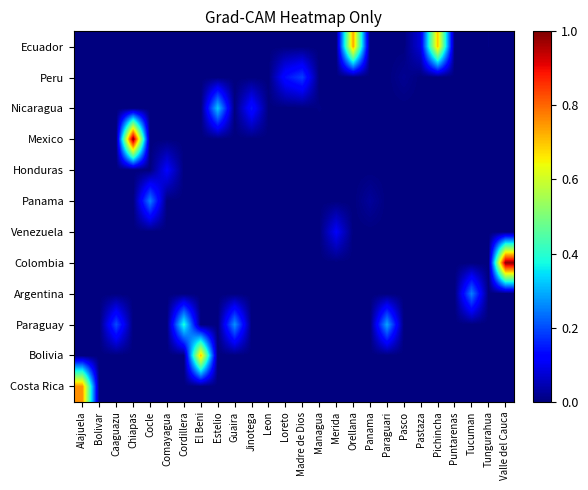

Between Comayagua and Guaira, which series saw the biggest shift?

Paraguay